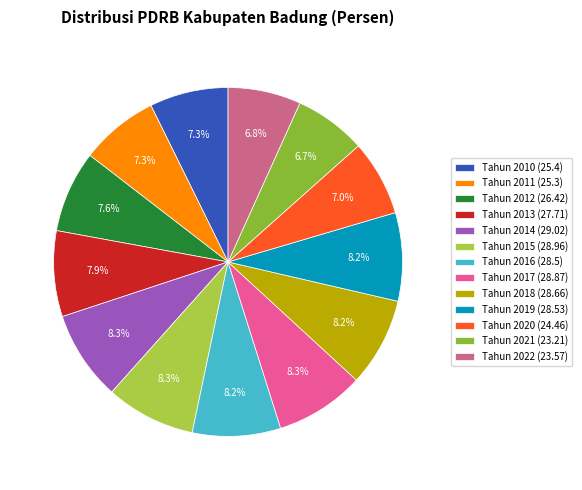

Is there any slice that represents more than half of the pie?

No